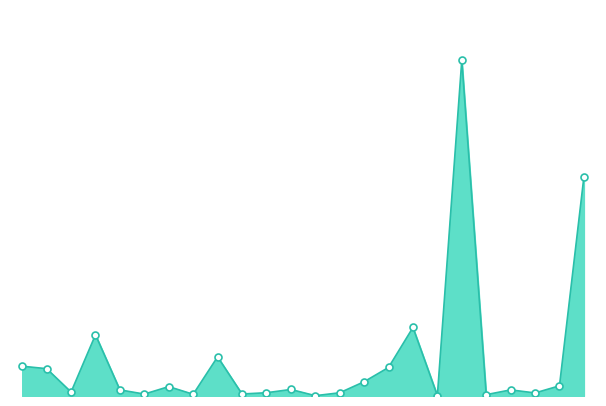

Is this an area chart (filled region under the line)?

Yes